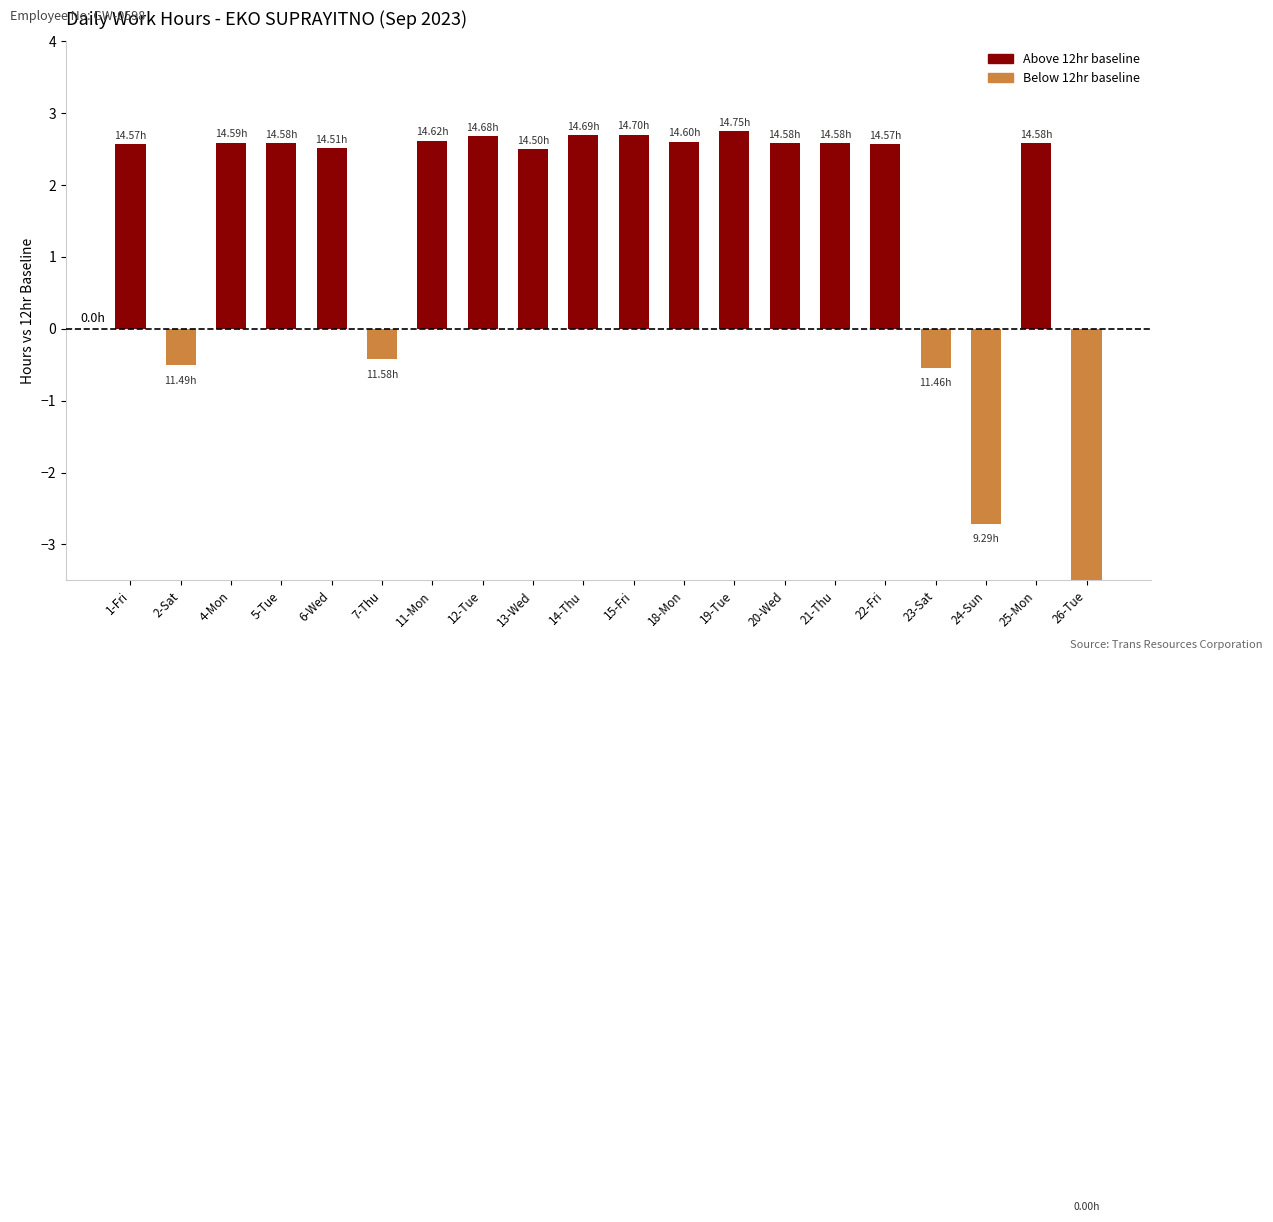

What is the difference between the second highest and minimum values?

14.7